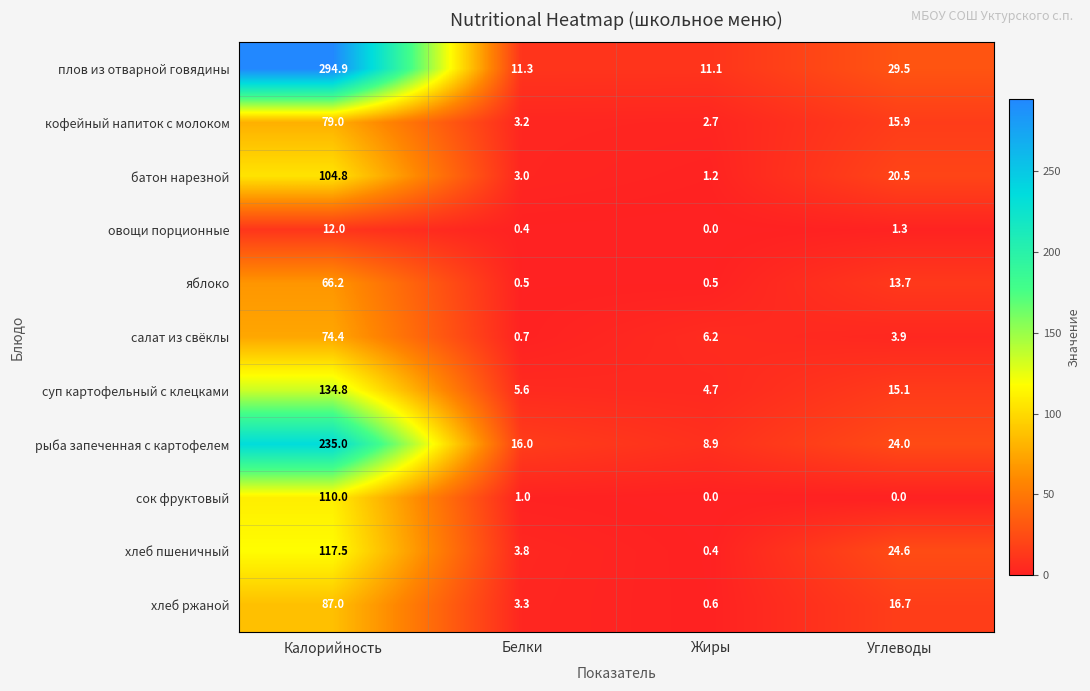

At which label does кофейный напиток с молоком reach its minimum?

Жиры